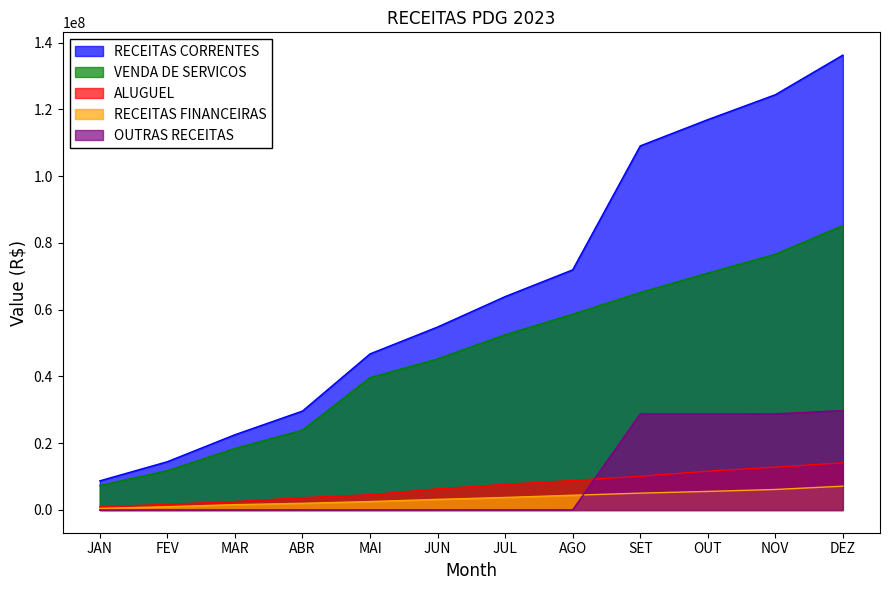

What are all the series names shown in the legend?

RECEITAS CORRENTES, VENDA DE SERVICOS, ALUGUEL, RECEITAS FINANCEIRAS, OUTRAS RECEITAS